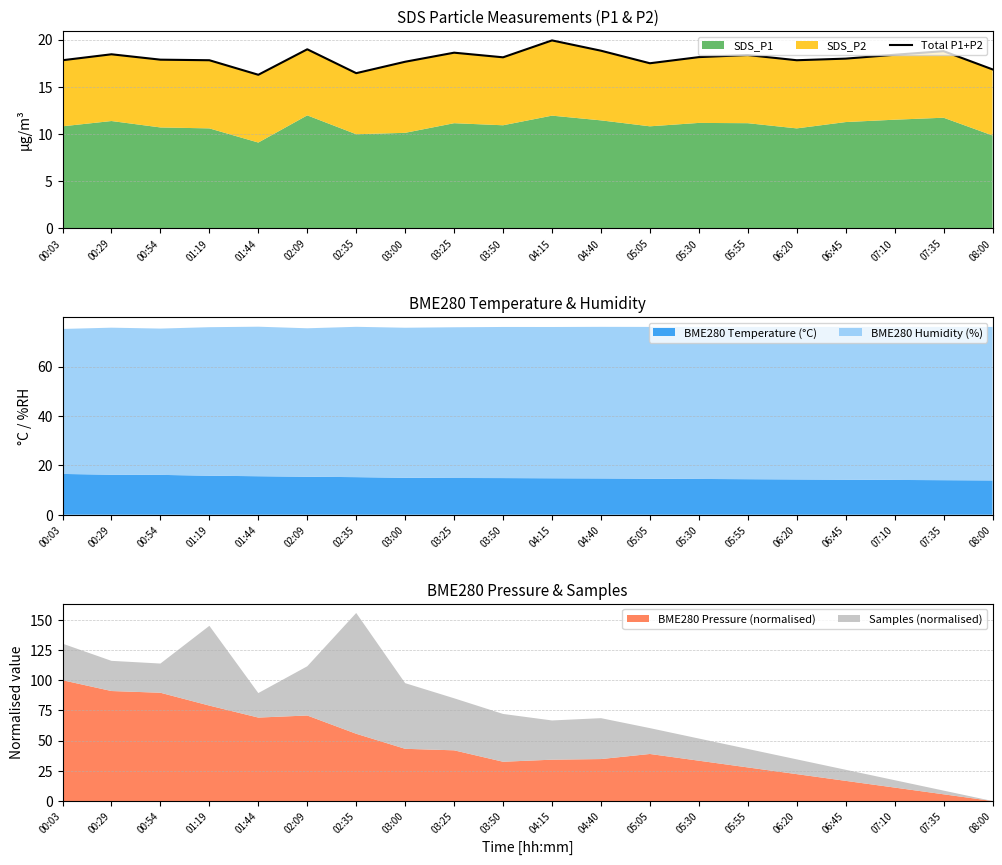

How many values are below 18?

10